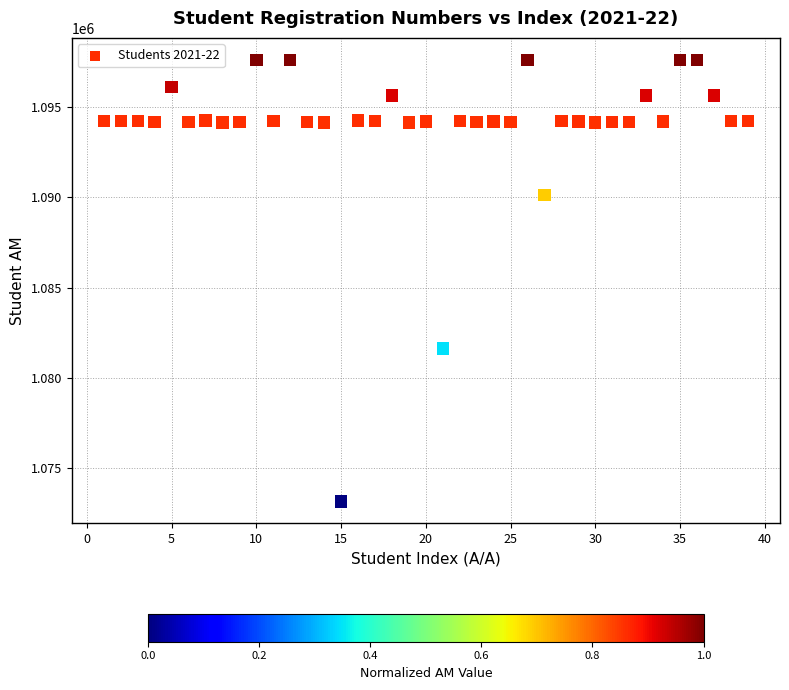

What is the range of Y values (max minus min)?

24421